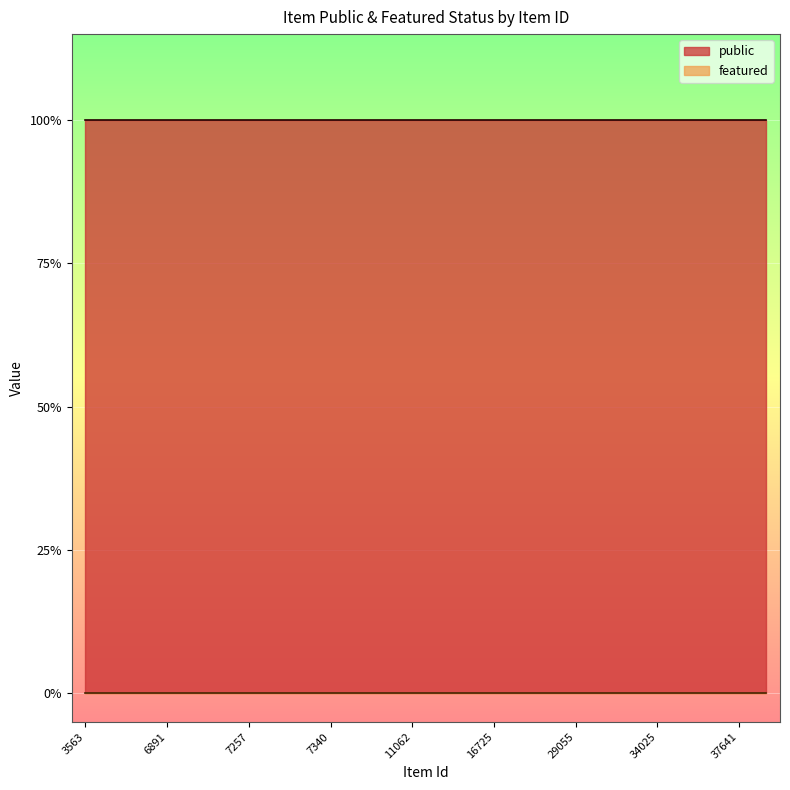

Which category has the highest value across all series?

3563